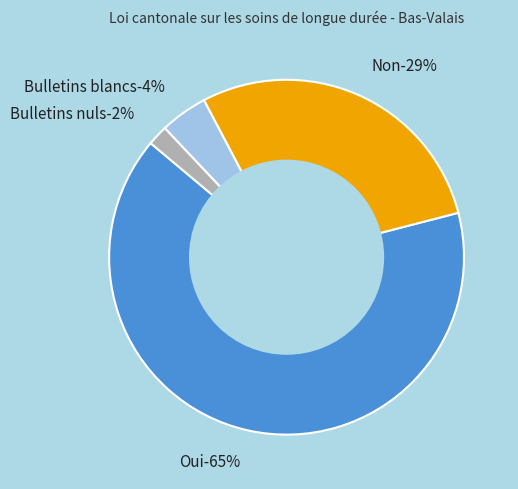

What percentage is the Non slice, to the nearest percent?

29%